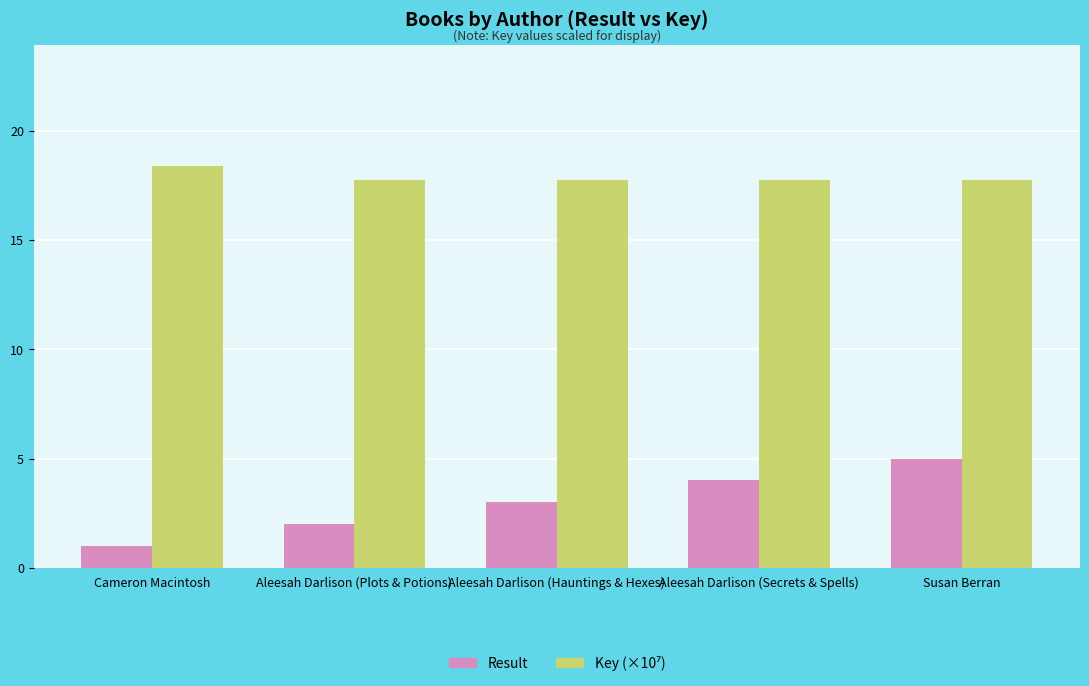

The value of Result at Aleesah Darlison (Hauntings & Hexes) is 3.0. True or false?

True